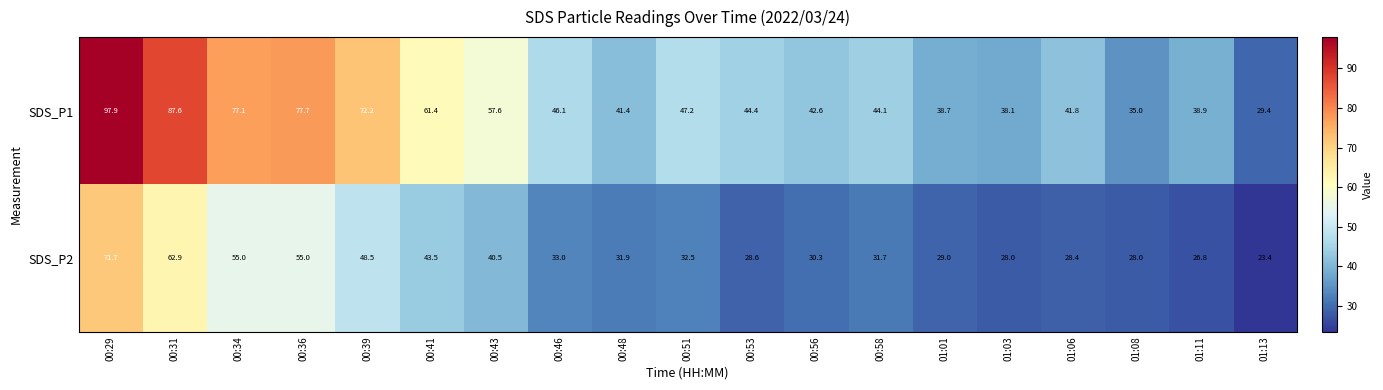

List the series in order of their peak value, lowest first.

SDS_P2, SDS_P1